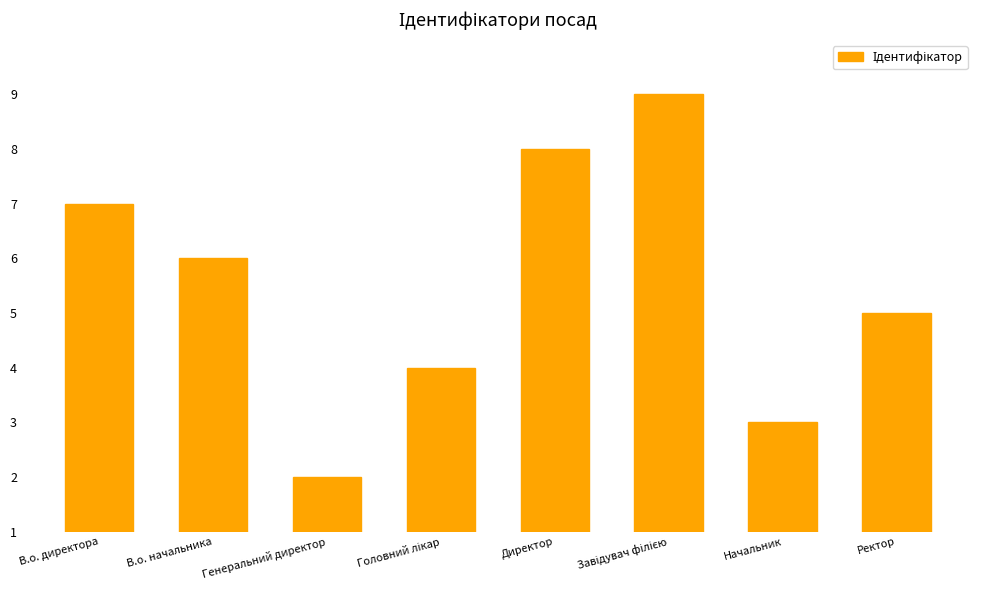

Does the chart contain any negative values?

No